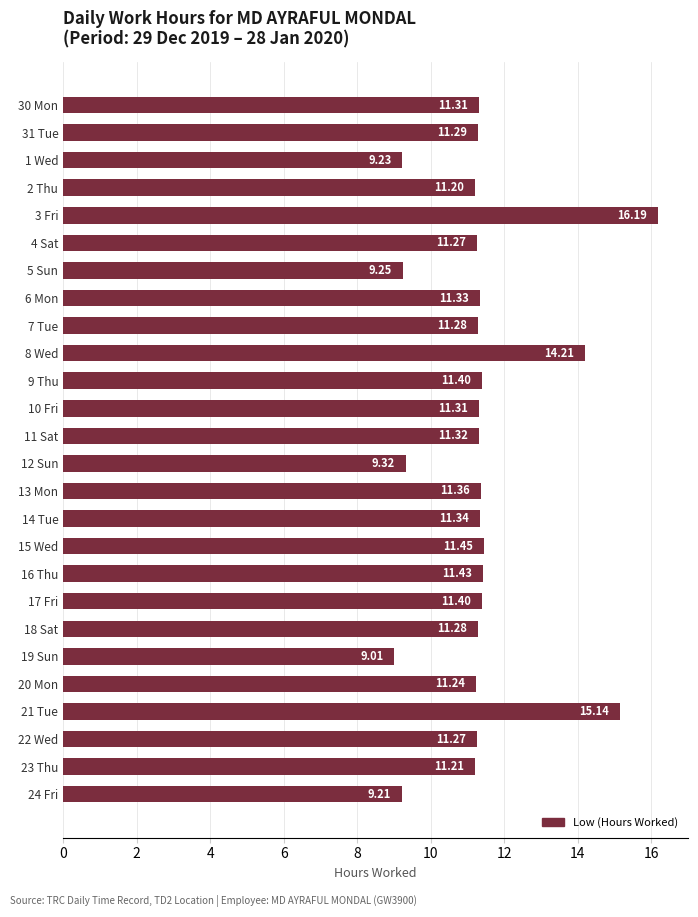

What is the maximum value shown in the chart?

16.2